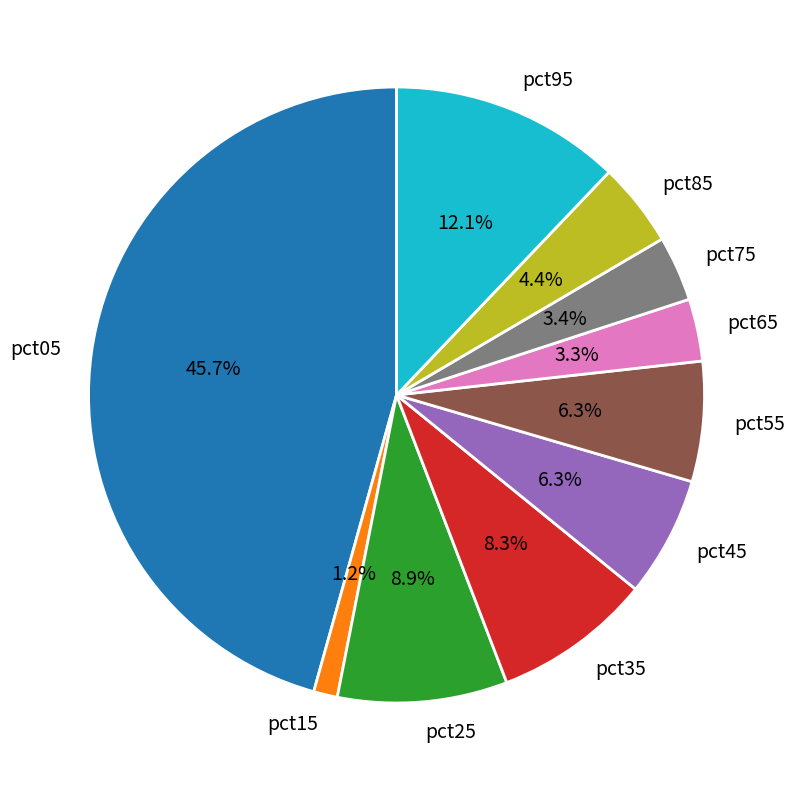

To the nearest percent, what portion does pct85 represent?

4%